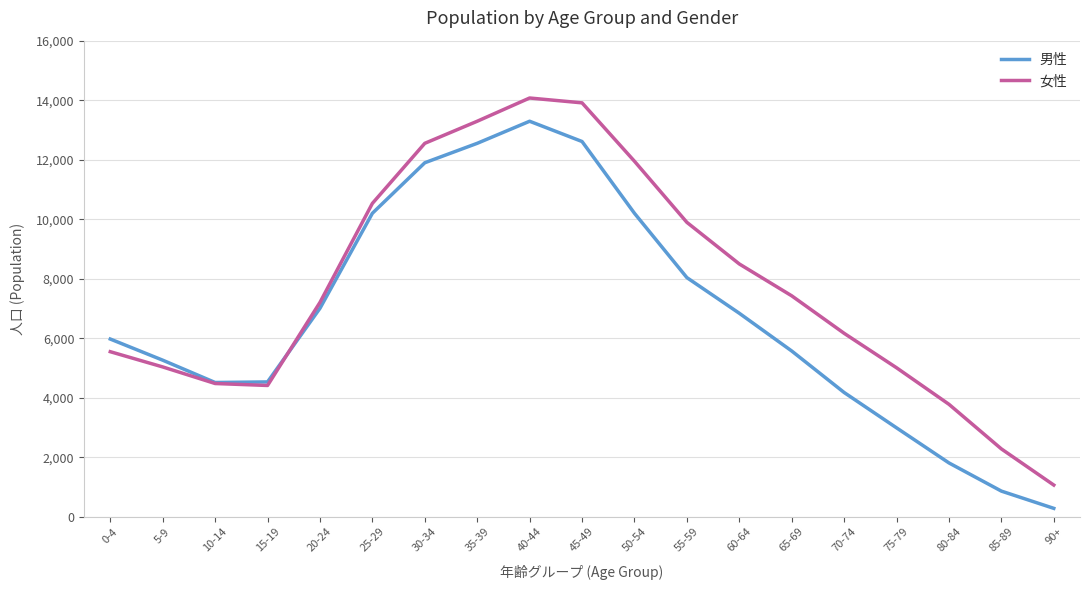

At 70-74, list the series in order from smallest to largest.

男性, 女性